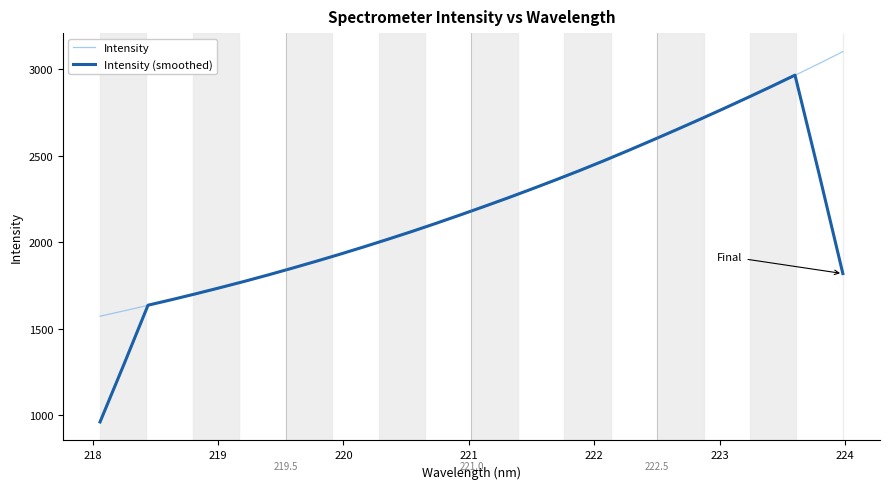

Rank the series by their maximum value, from lowest to highest.

Intensity (smoothed), Intensity